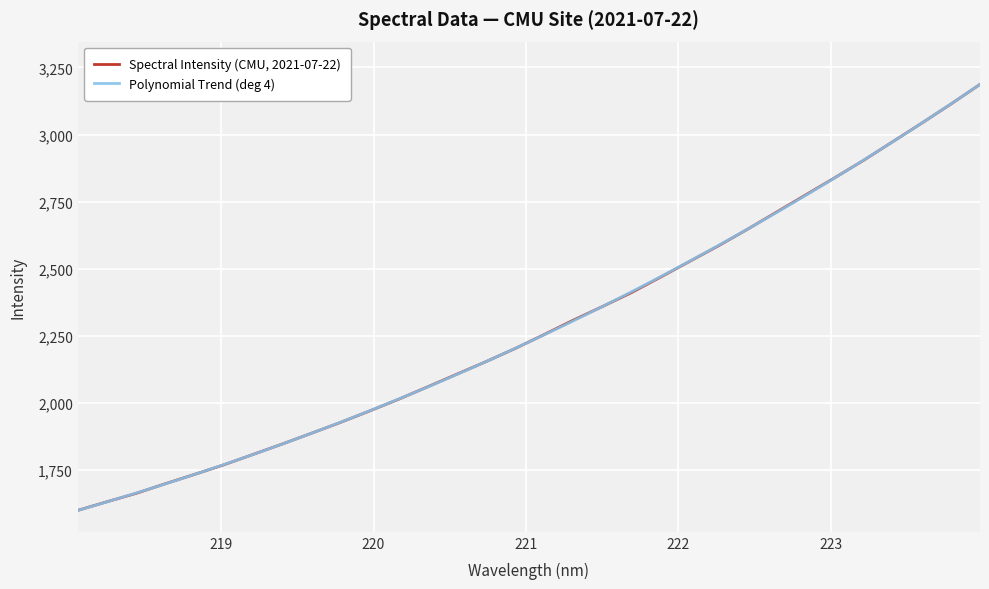

How many data points does each series have?

32